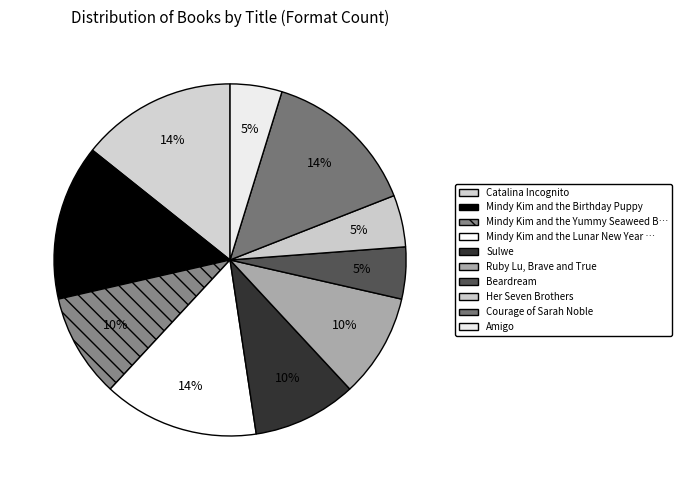

Which slice is the smallest?

Beardream